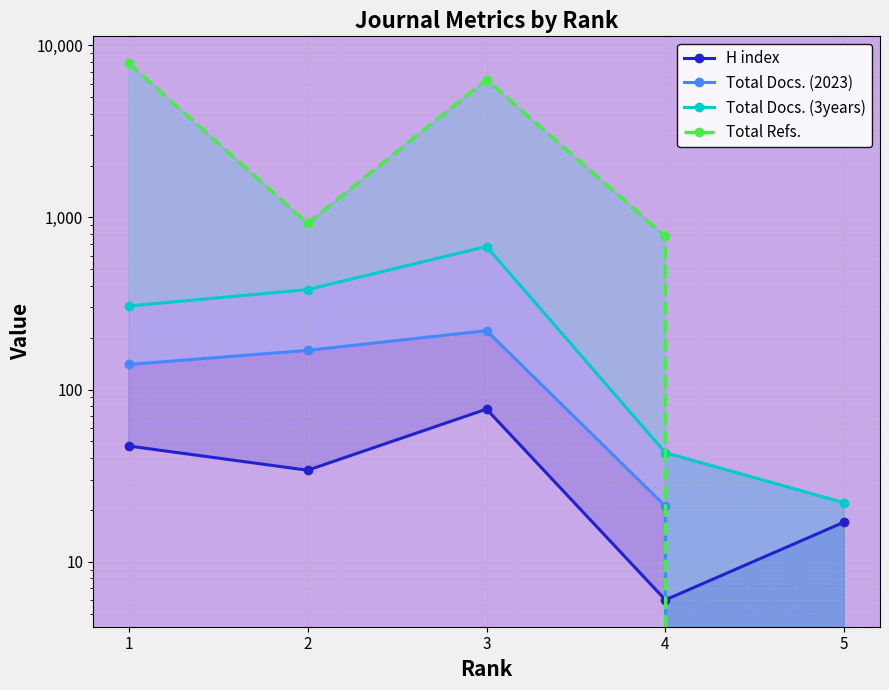

How many H index values are between 17 and 47?

3